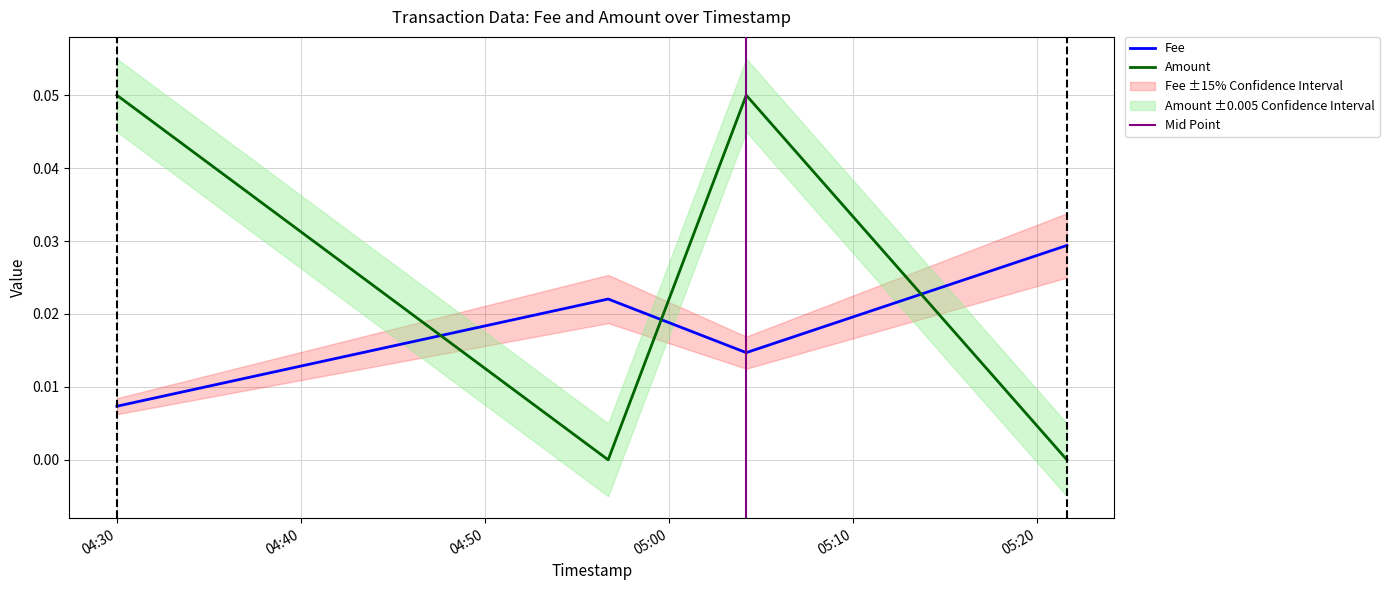

What is the sum of all Amount values?

0.1